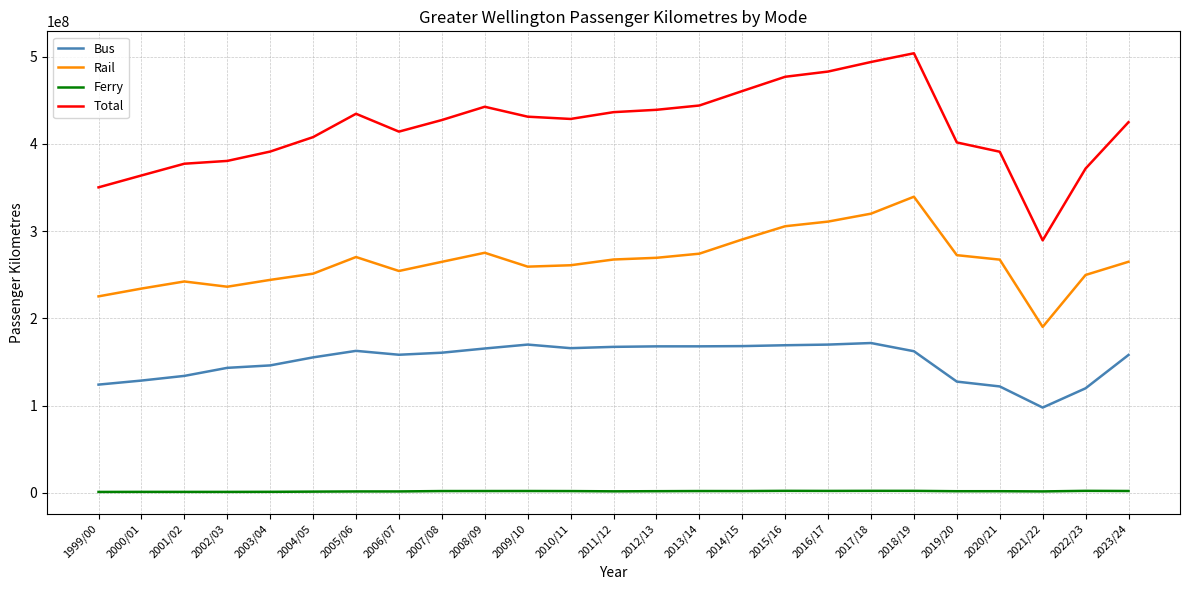

Rank the series by their maximum value, from lowest to highest.

Ferry, Bus, Rail, Total